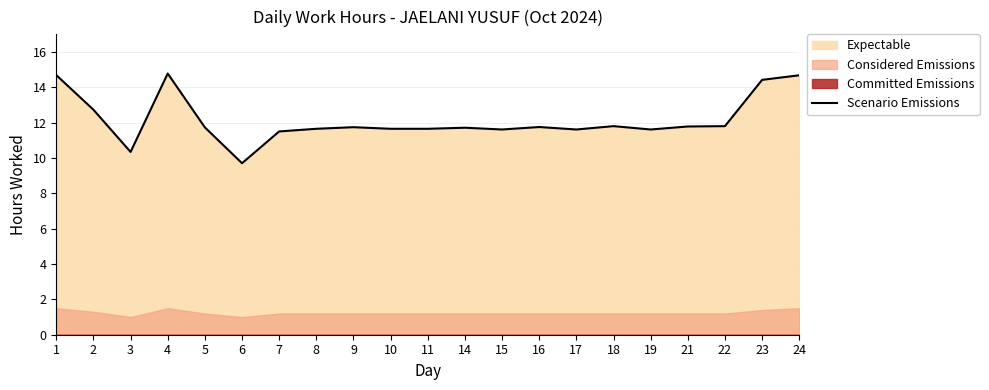

The chart shows a value of 11.8 at 16. True or false?

True